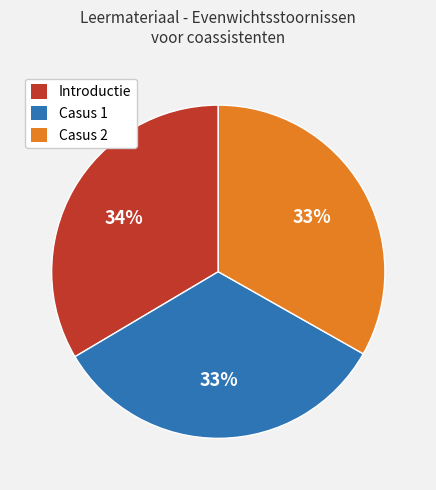

Count the number of slices in the pie.

3